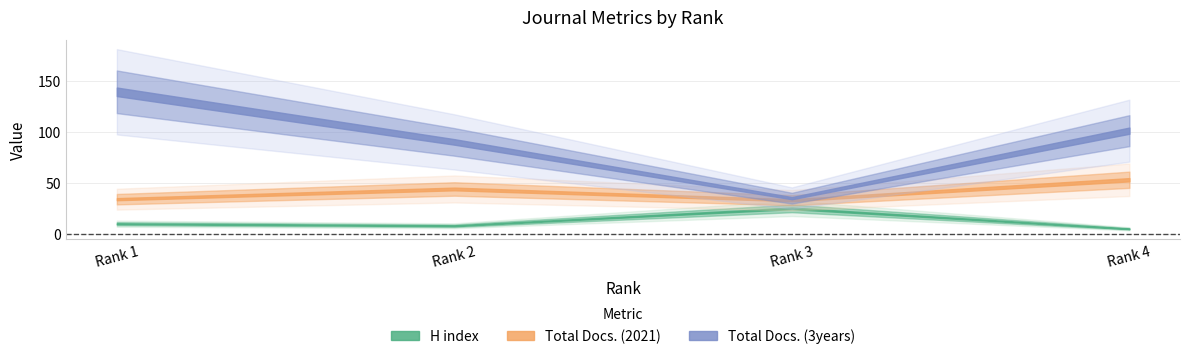

True or false: H index has a value of 25 at 3.

True